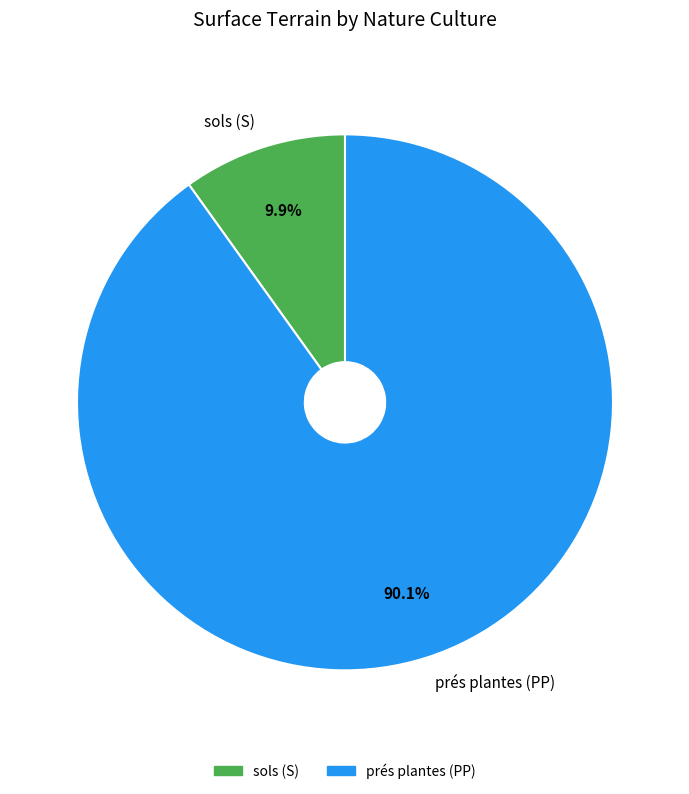

To the nearest percent, what is the difference between the sols (S) and prés plantes (PP) slice percentages?

80%